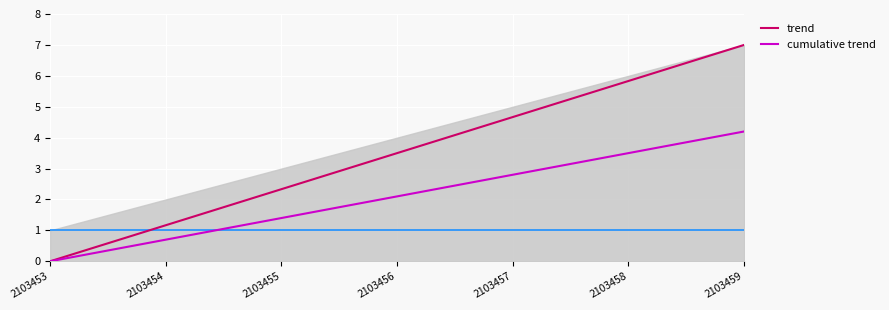

True or false: trend and cumulative trend intersect in this chart.

False